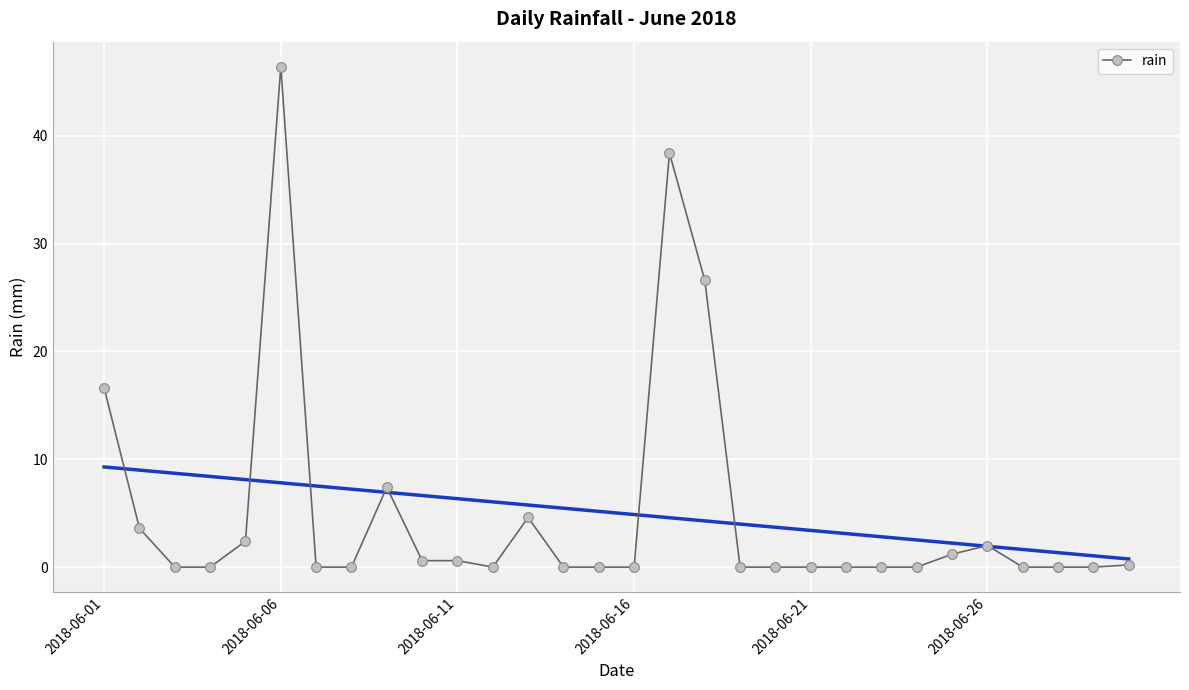

What is the average value?

5.0